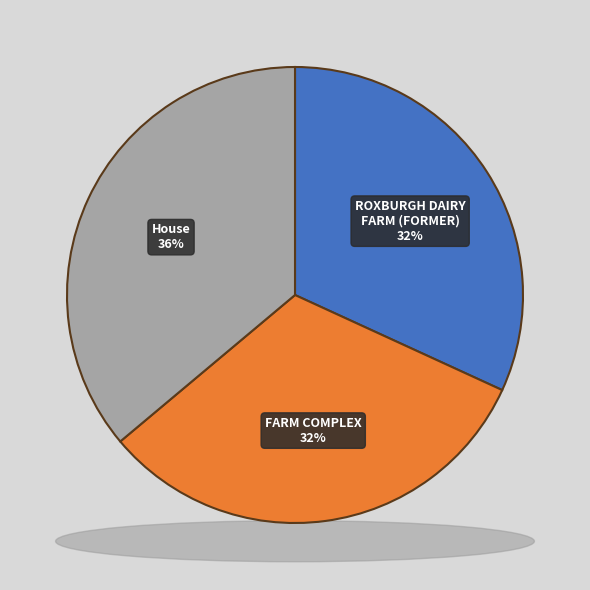

What percentage is the House slice, to the nearest percent?

36%